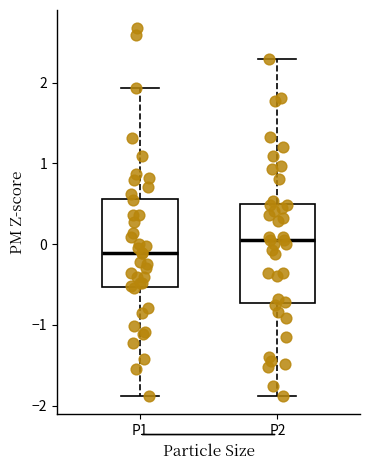

Which box's median line is the highest?

P2